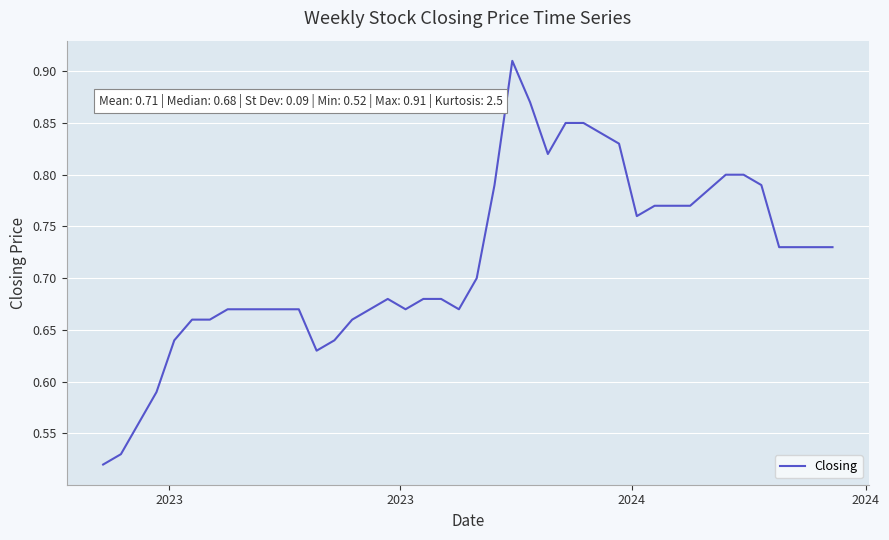

What is the difference between the maximum and minimum values?

0.4